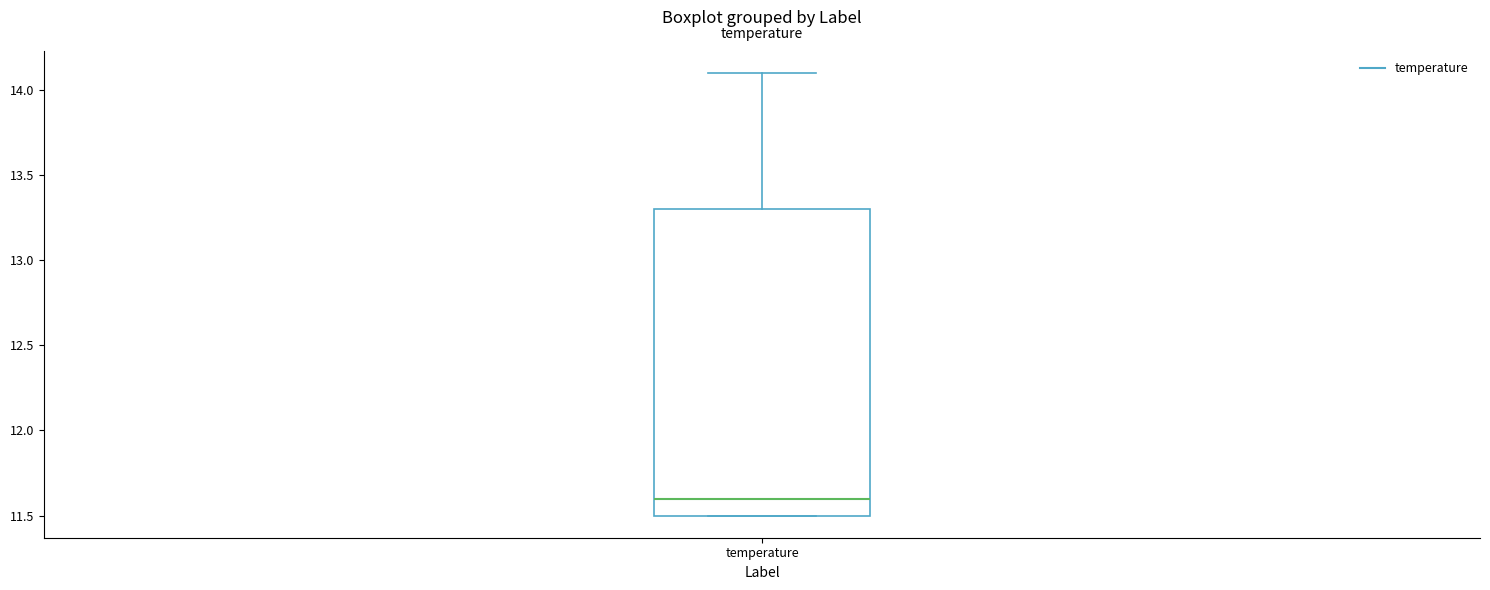

Where does the upper whisker of the box for temperature end on the y-axis? The values are not printed on the chart, so give them approximately, as read against the axis.

14.1